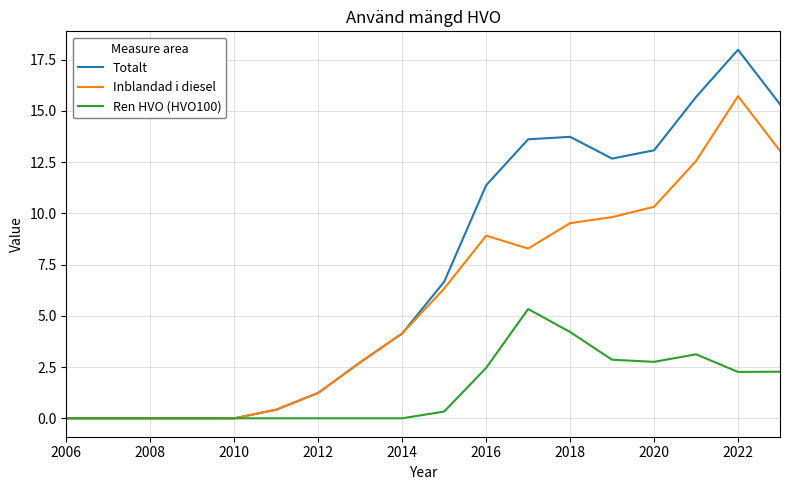

What is the greatest value displayed?

18.0